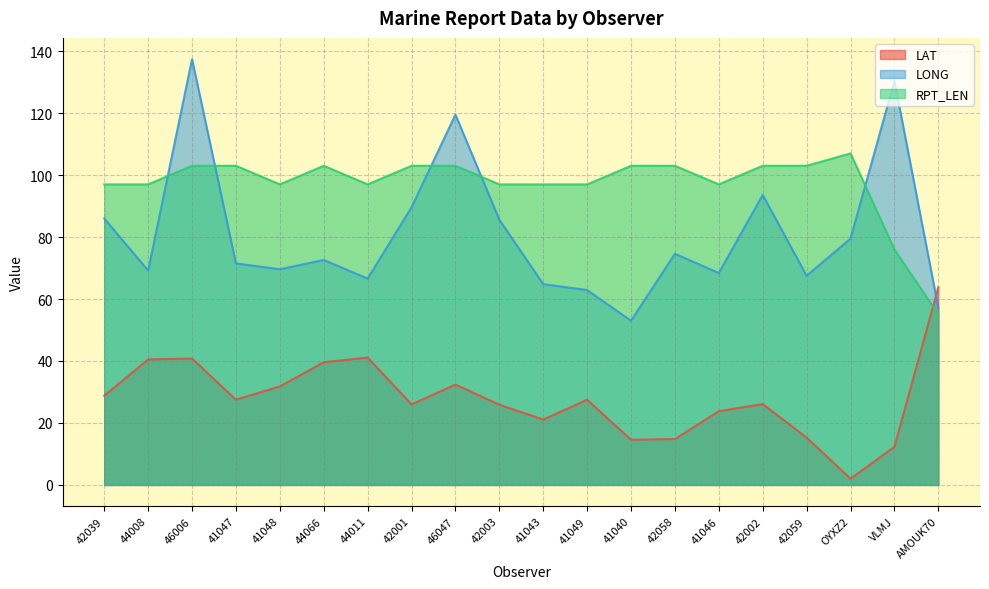

Read the LAT value at 44008.

40.5